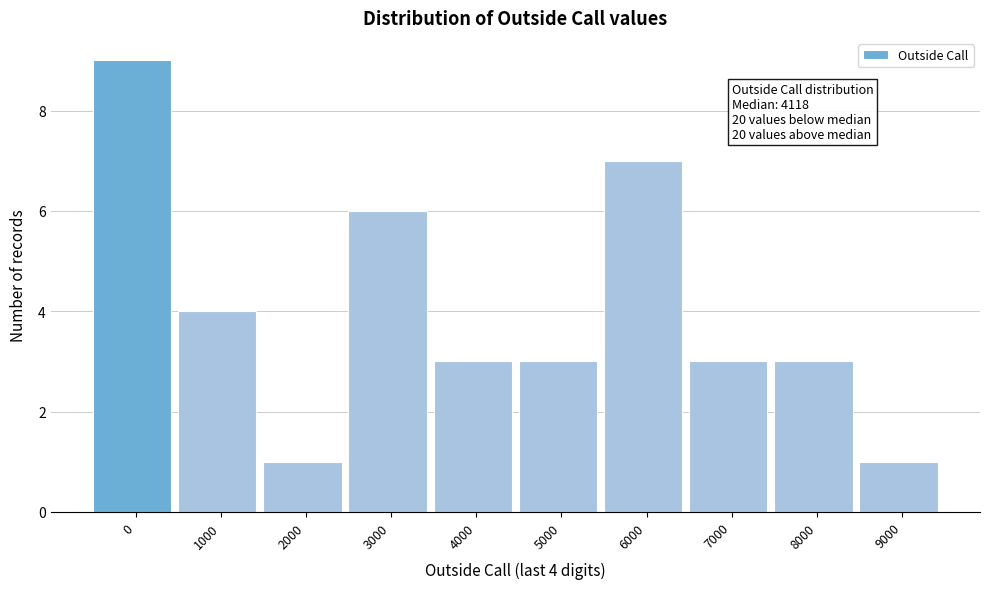

Reading right to left, extract all data points from this chart.

1	3	3	7	3	3	6	1	4	9